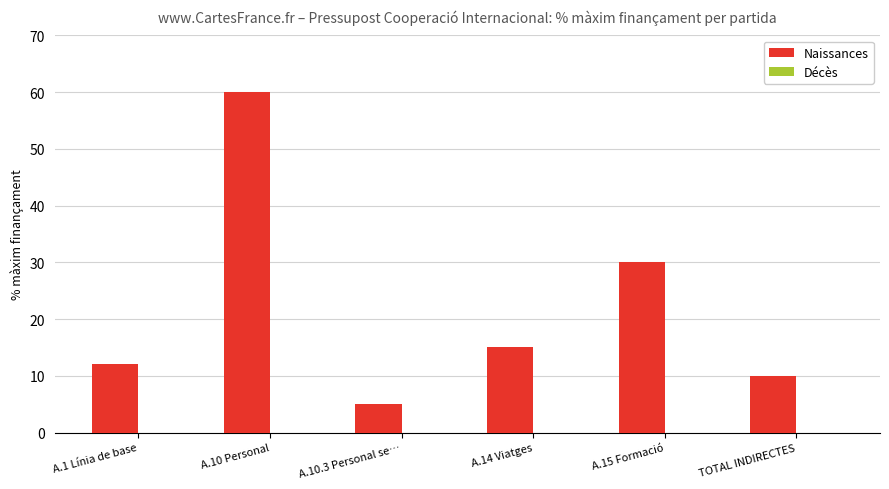

What is the label of the 4th bar from the right?

A.10.3 Personal se…